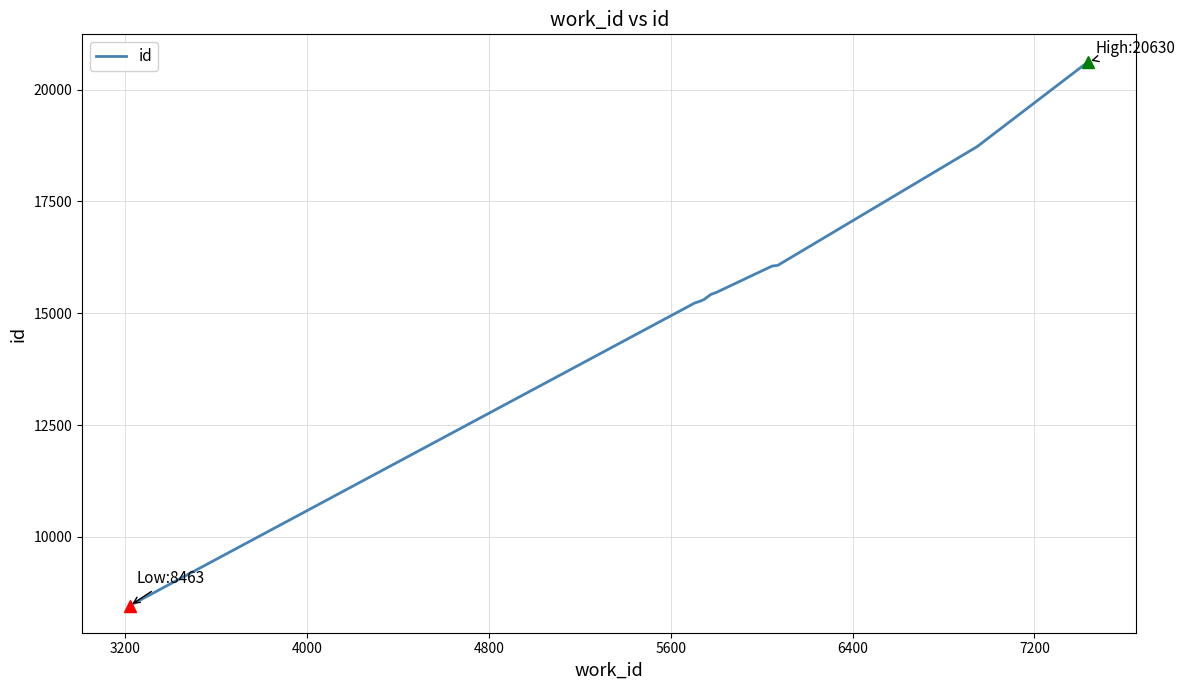

What is the maximum value shown in the chart?

20630